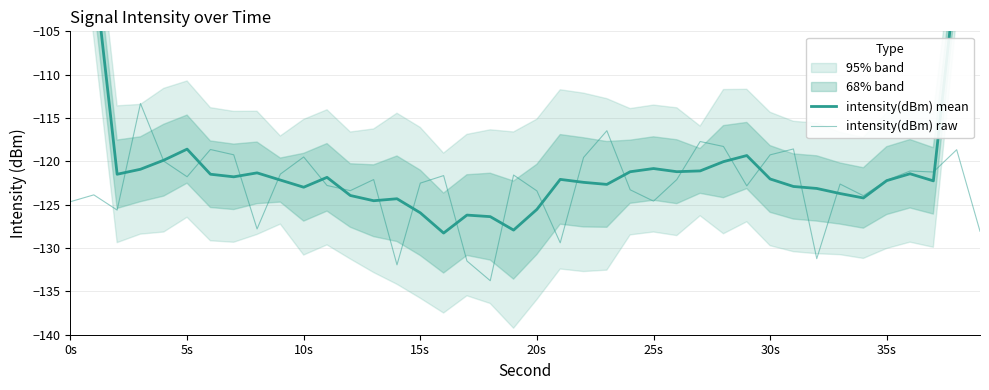

What is the maximum value shown in the chart?

-73.6